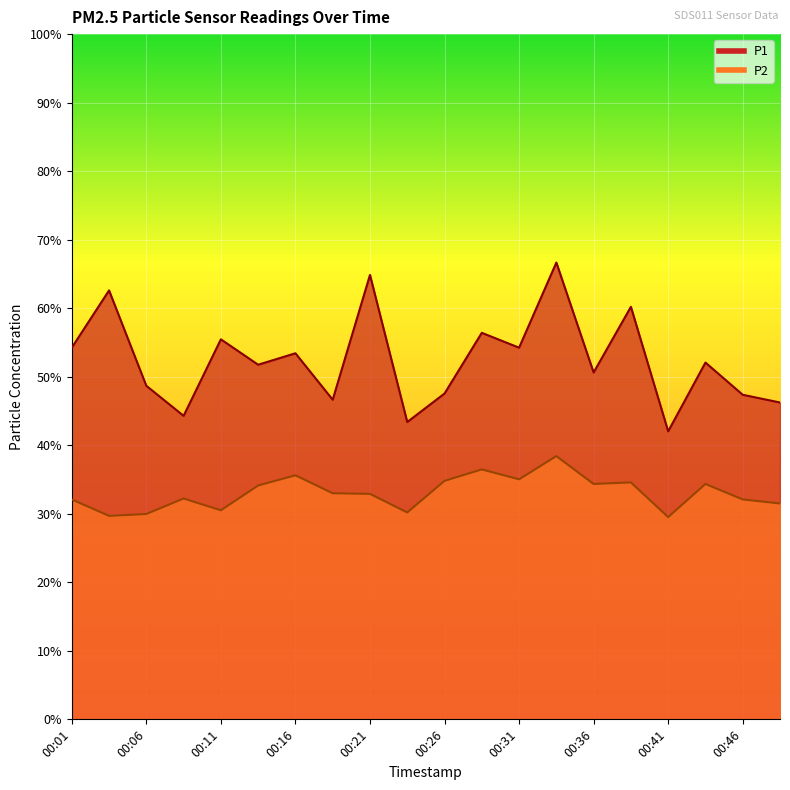

Which series has the largest range (max minus min)?

P1